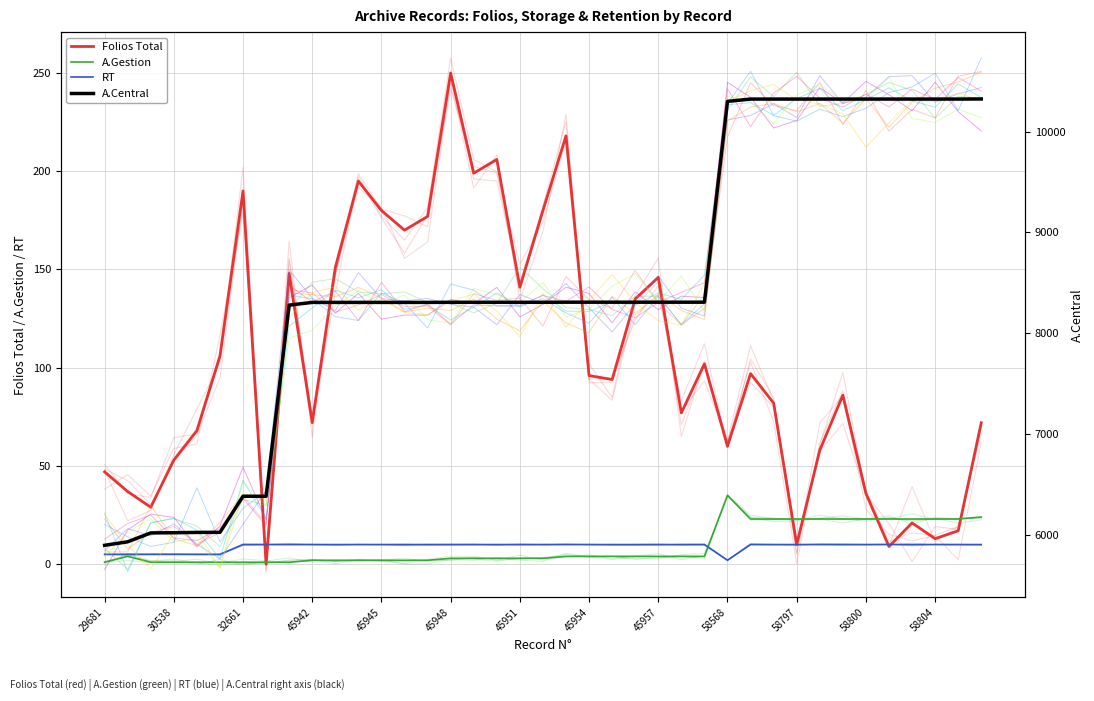

What is the maximum value shown in the chart?

10324